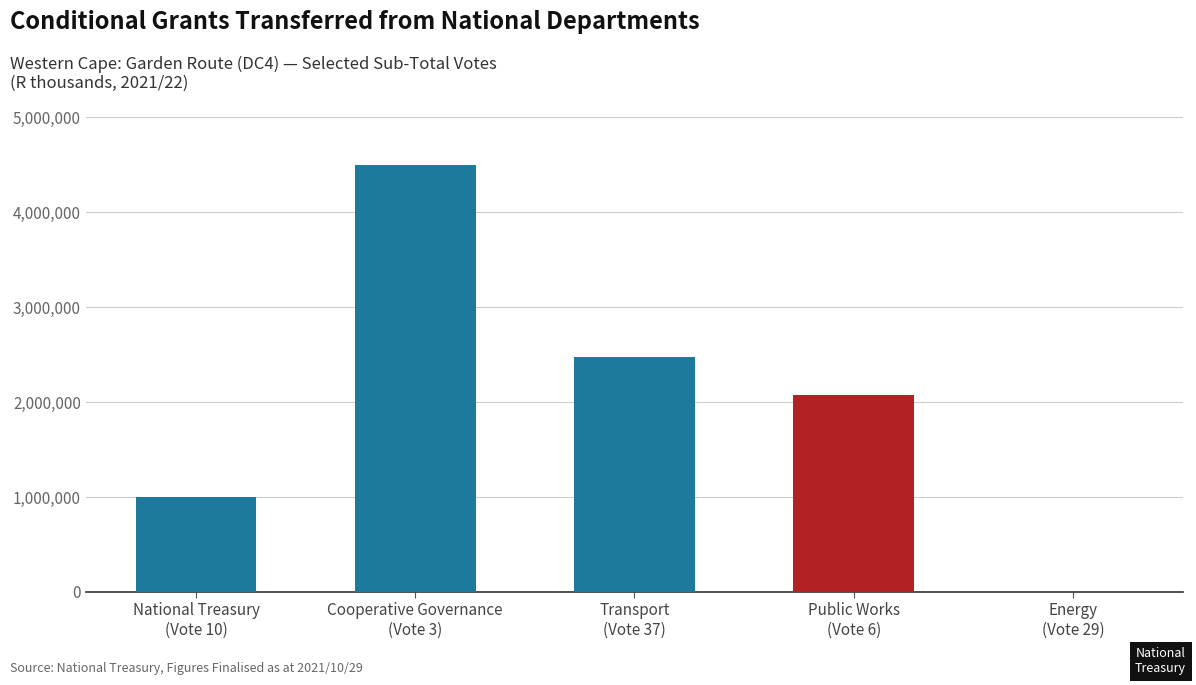

Which label corresponds to the largest value in the chart?

Cooperative Governance
(Vote 3)